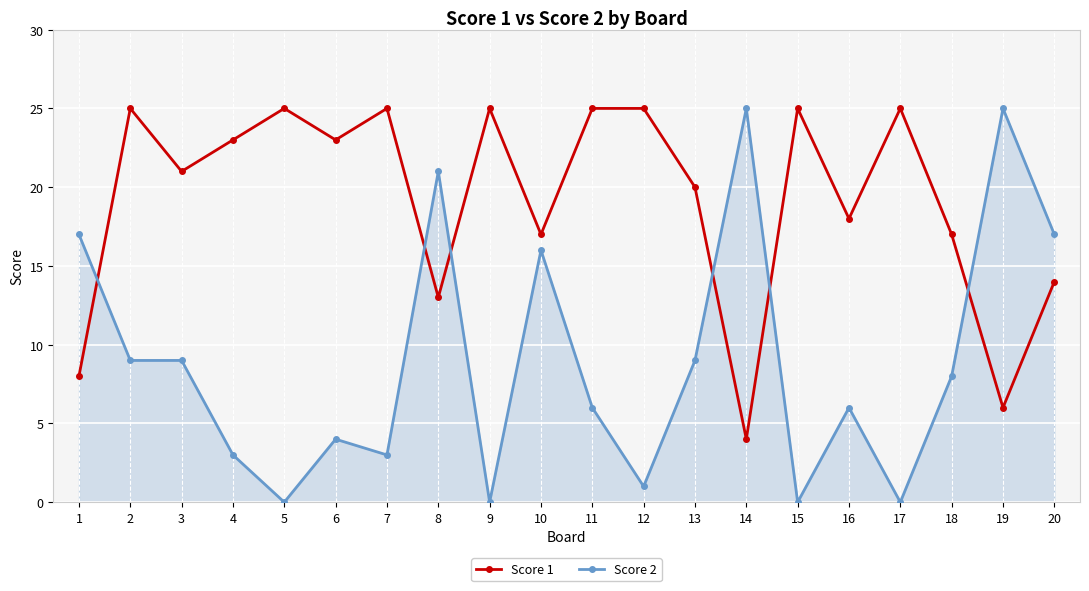

What is the difference between the Score 1 values at 13 and 16?

2